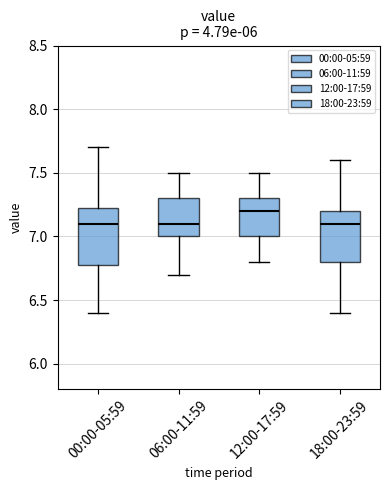

Reading left to right, read every box against the y-axis: the position of its median line, the range the box covers, and the ends of its whiskers. The values are not printed on the chart, so give them approximately, as read against the axis.

00:00-05:59: median 7.10, box 6.80 to 7.25, whiskers 6.40 to 7.70
06:00-11:59: median 7.10, box 7.00 to 7.30, whiskers 6.70 to 7.50
12:00-17:59: median 7.20, box 7.00 to 7.30, whiskers 6.80 to 7.50
18:00-23:59: median 7.10, box 6.80 to 7.20, whiskers 6.40 to 7.60